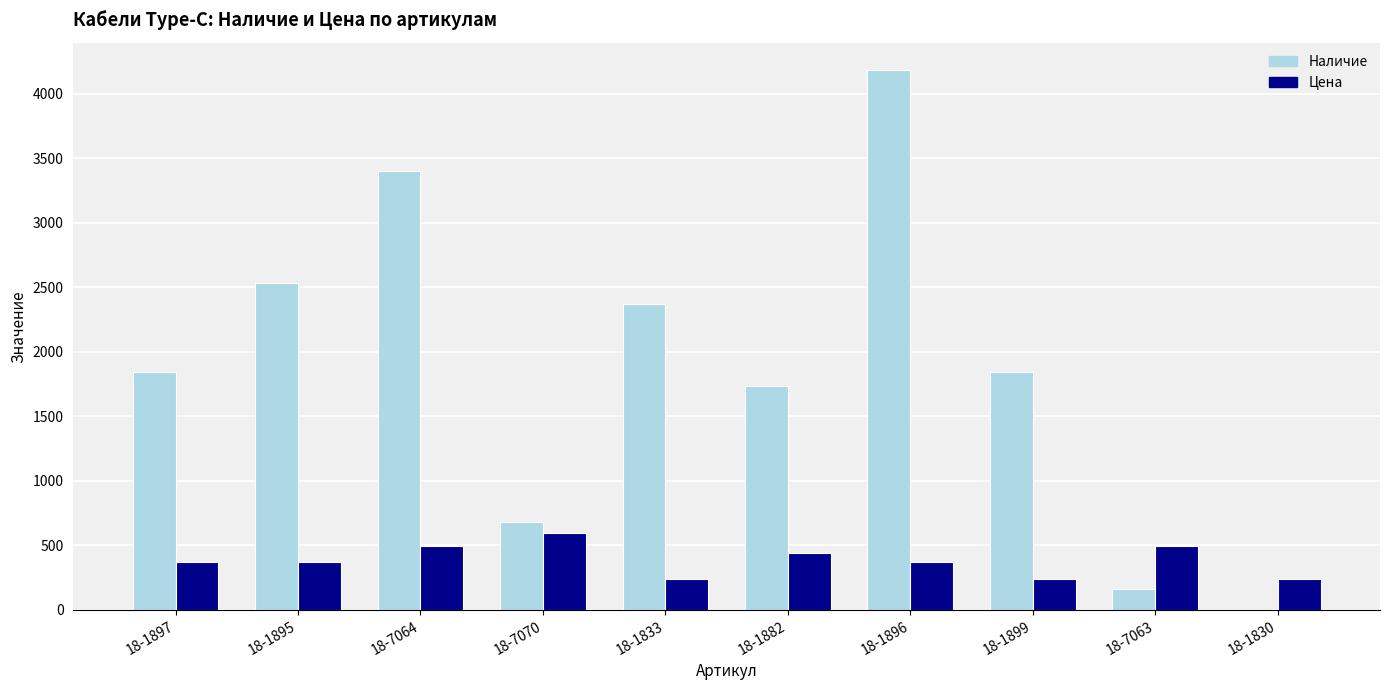

Between 18-1833 and 18-1830, which series saw the biggest shift?

Наличие